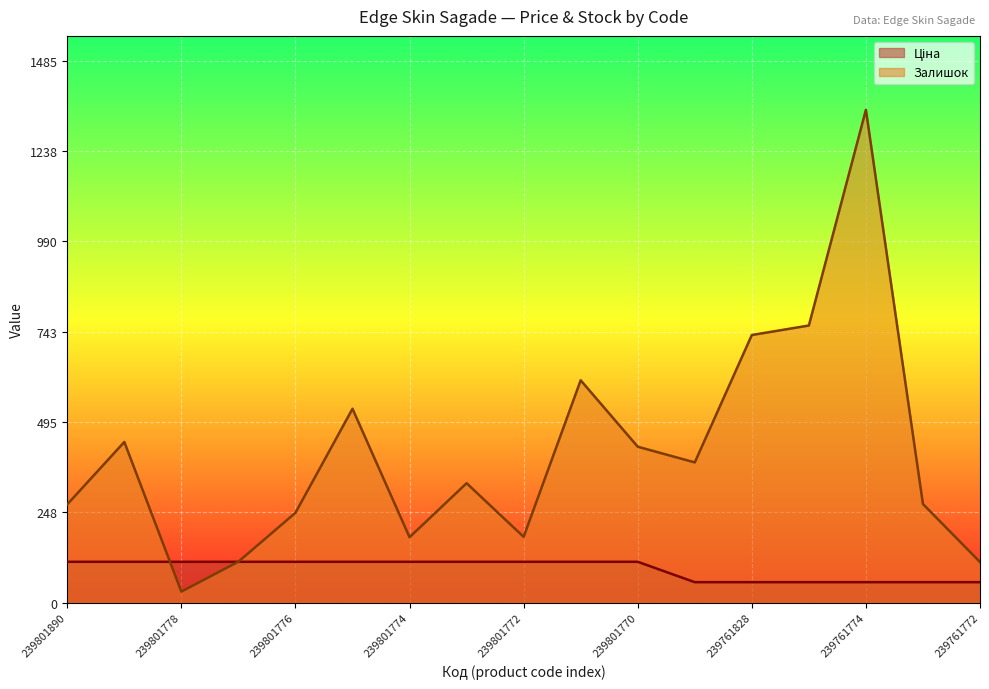

Which series has the widest spread of values?

Залишок